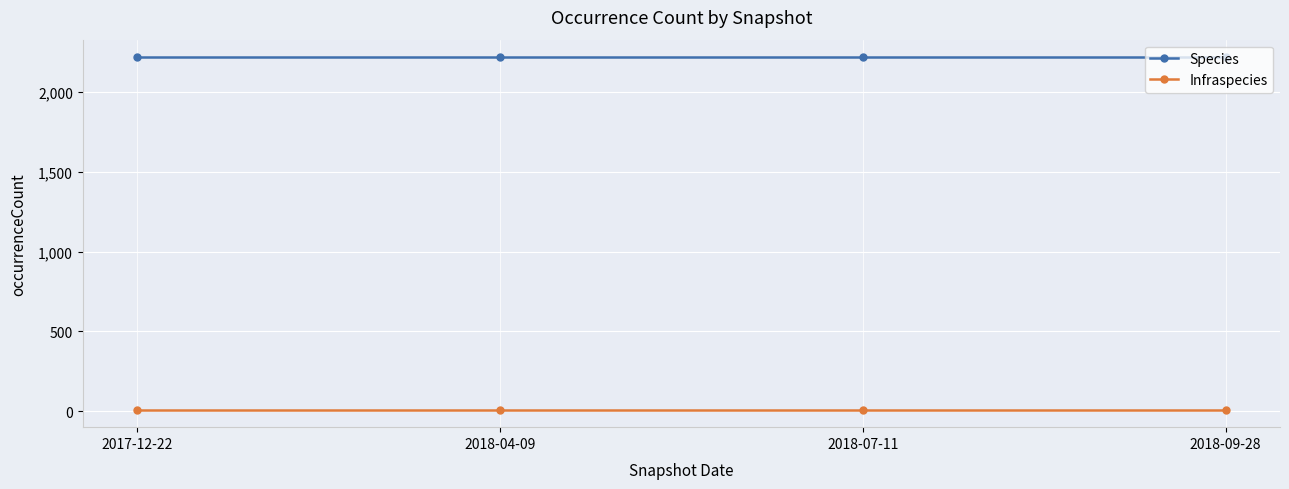

Reading left to right, extract all data points from this chart.

Species: 2017-12-22=2219	2018-04-09=2219	2018-07-11=2219	2018-09-28=2219
Infraspecies: 2017-12-22=10	2018-04-09=10	2018-07-11=10	2018-09-28=10